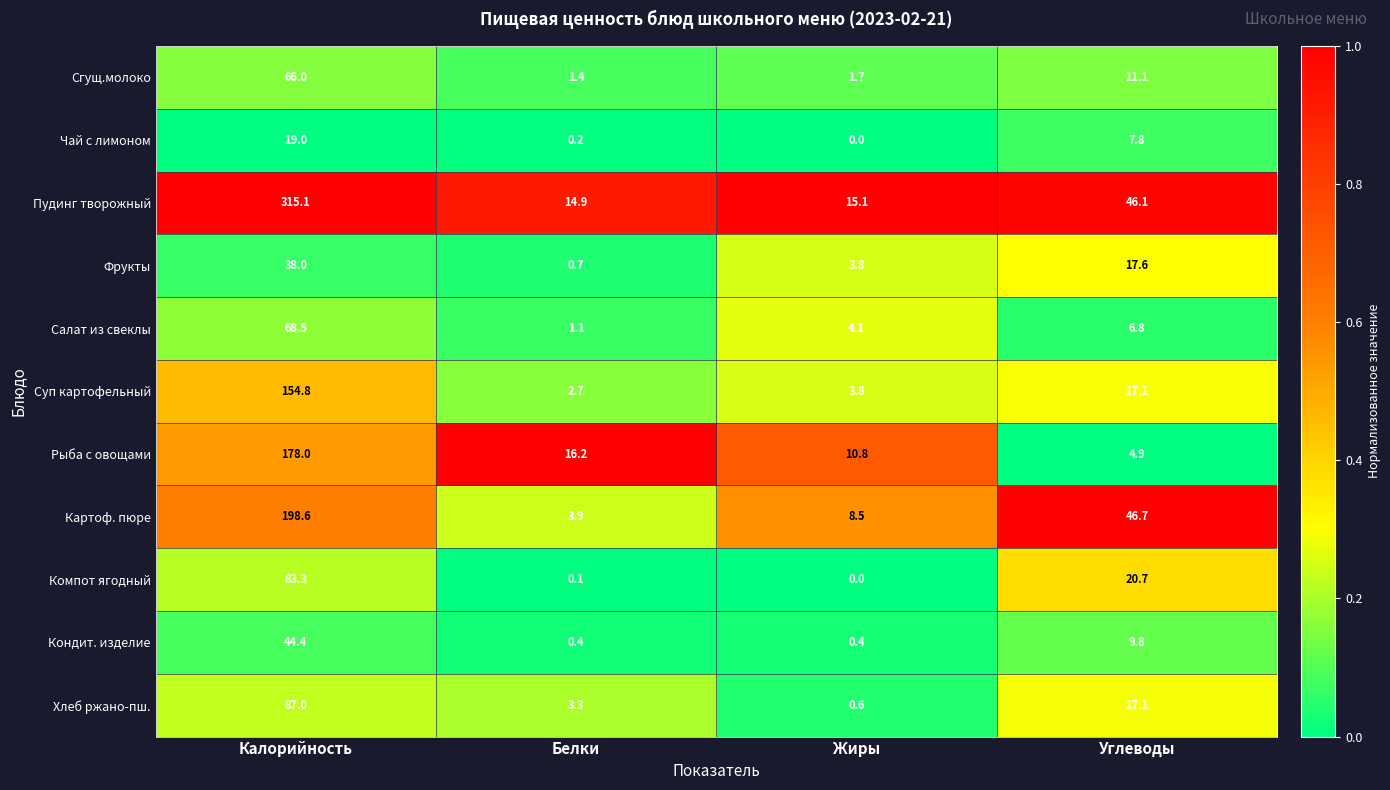

Is it true that Суп картофельный equals 17.1 at Углеводы?

True